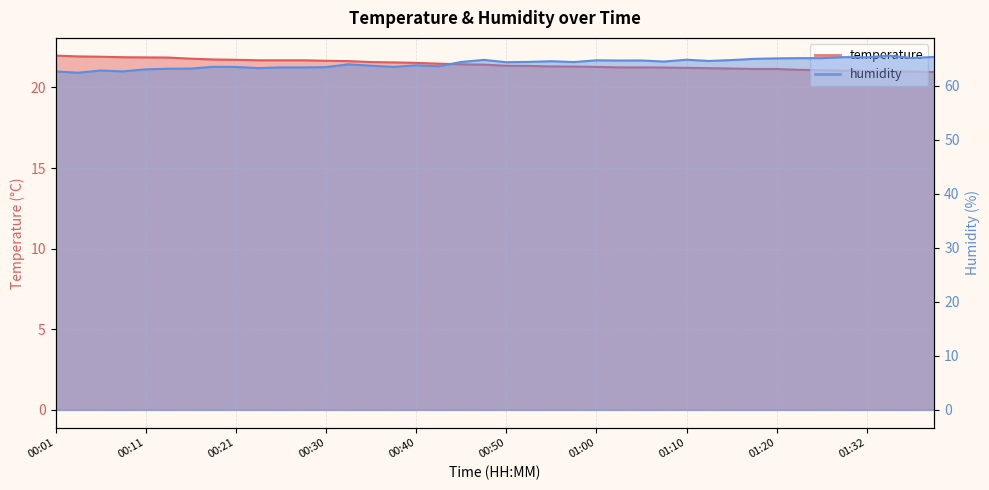

At 01:05, list the series in order from smallest to largest.

temperature, humidity